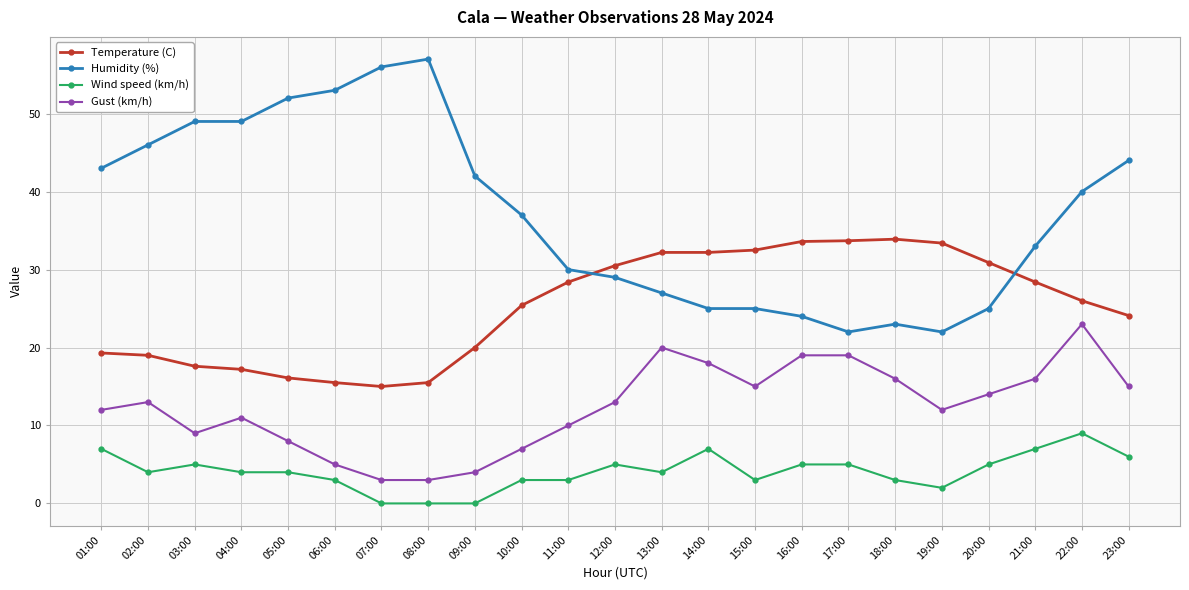

Rank the series at 09:00 from lowest to highest value.

Wind speed (km/h), Gust (km/h), Temperature (C), Humidity (%)